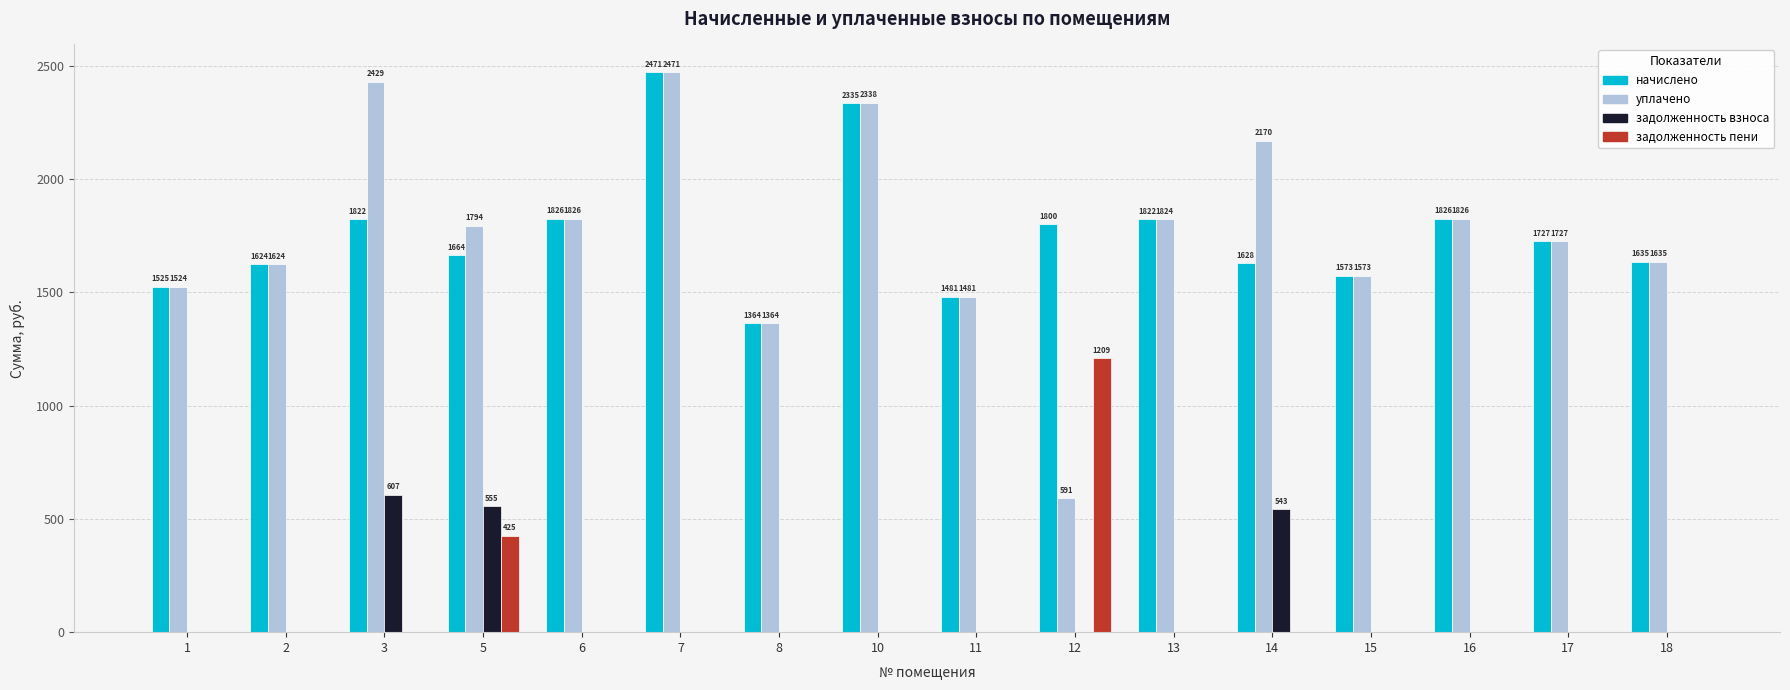

Which category has the highest value in the задолженность пени series?

12